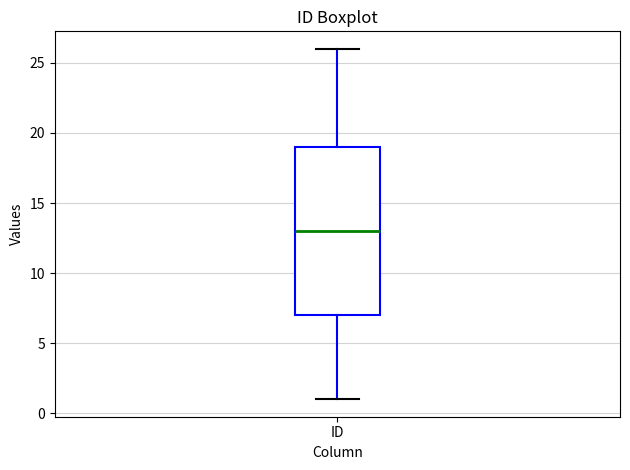

Transcribe this box plot: give where the median line is, the range the box spans, and where the two whiskers end, as read against the y-axis. The values are not printed on the chart, so give them approximately, as read against the axis.

median 13, box 7 to 19, whiskers 1 to 26